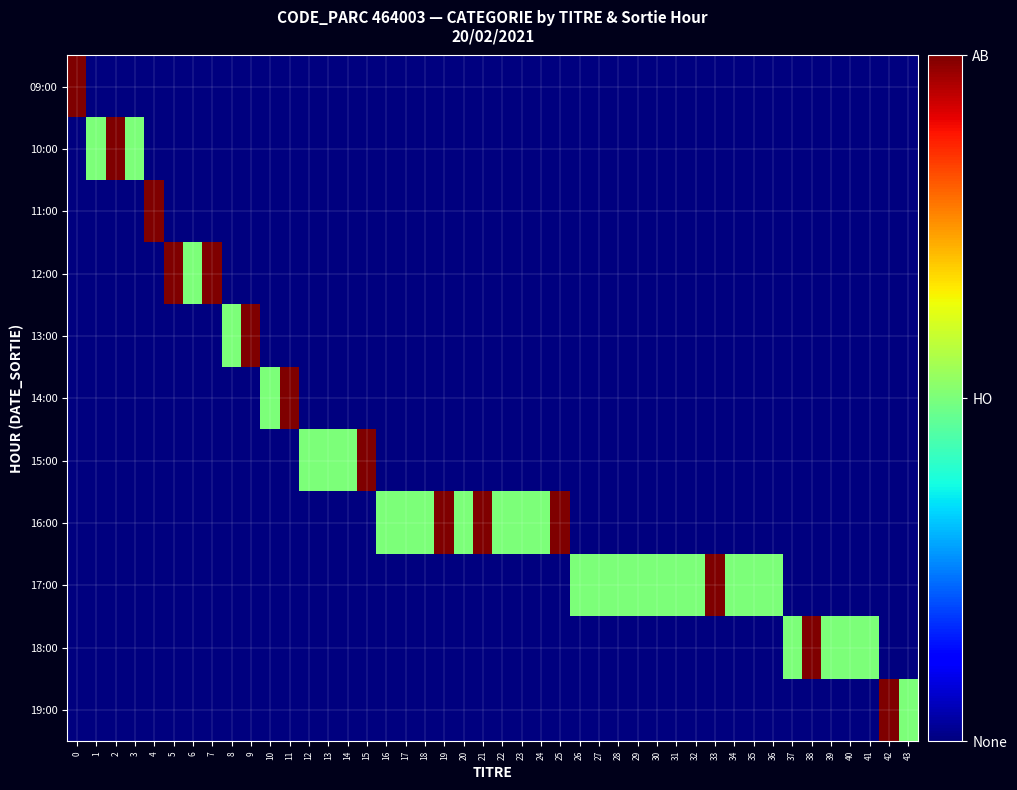

Which has a higher value, 3 or 14?

3